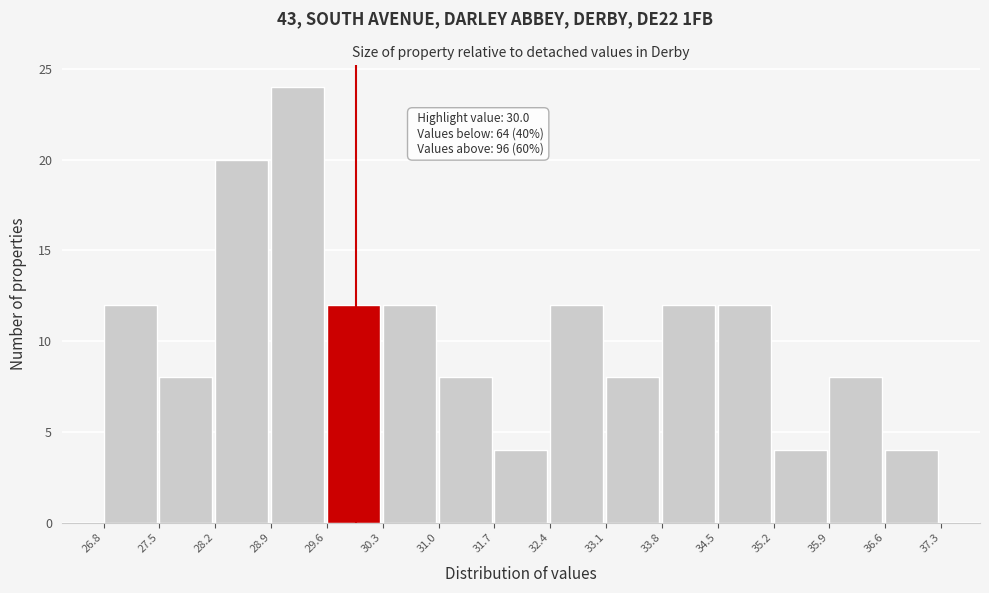

Over which range of the x-axis is the bar tallest?

28.9 to 29.6